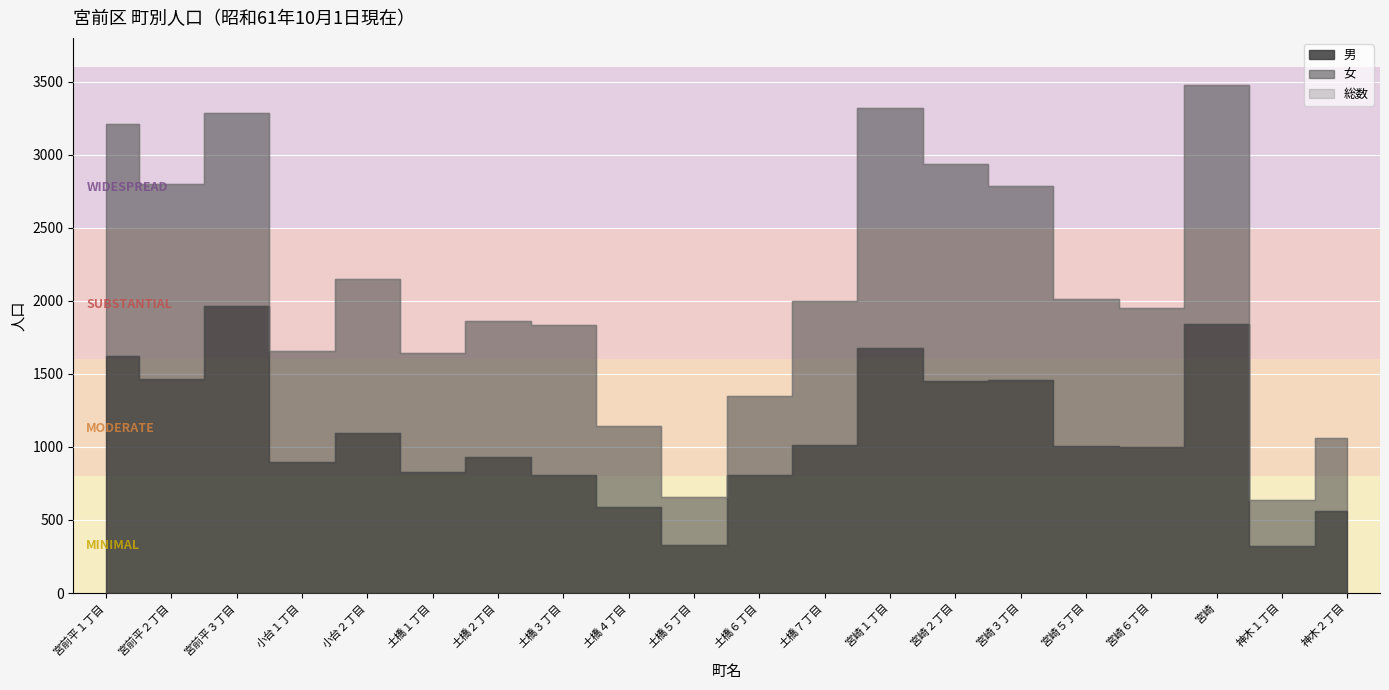

Where does the 女 series first go above 1010?

宮前平１丁目